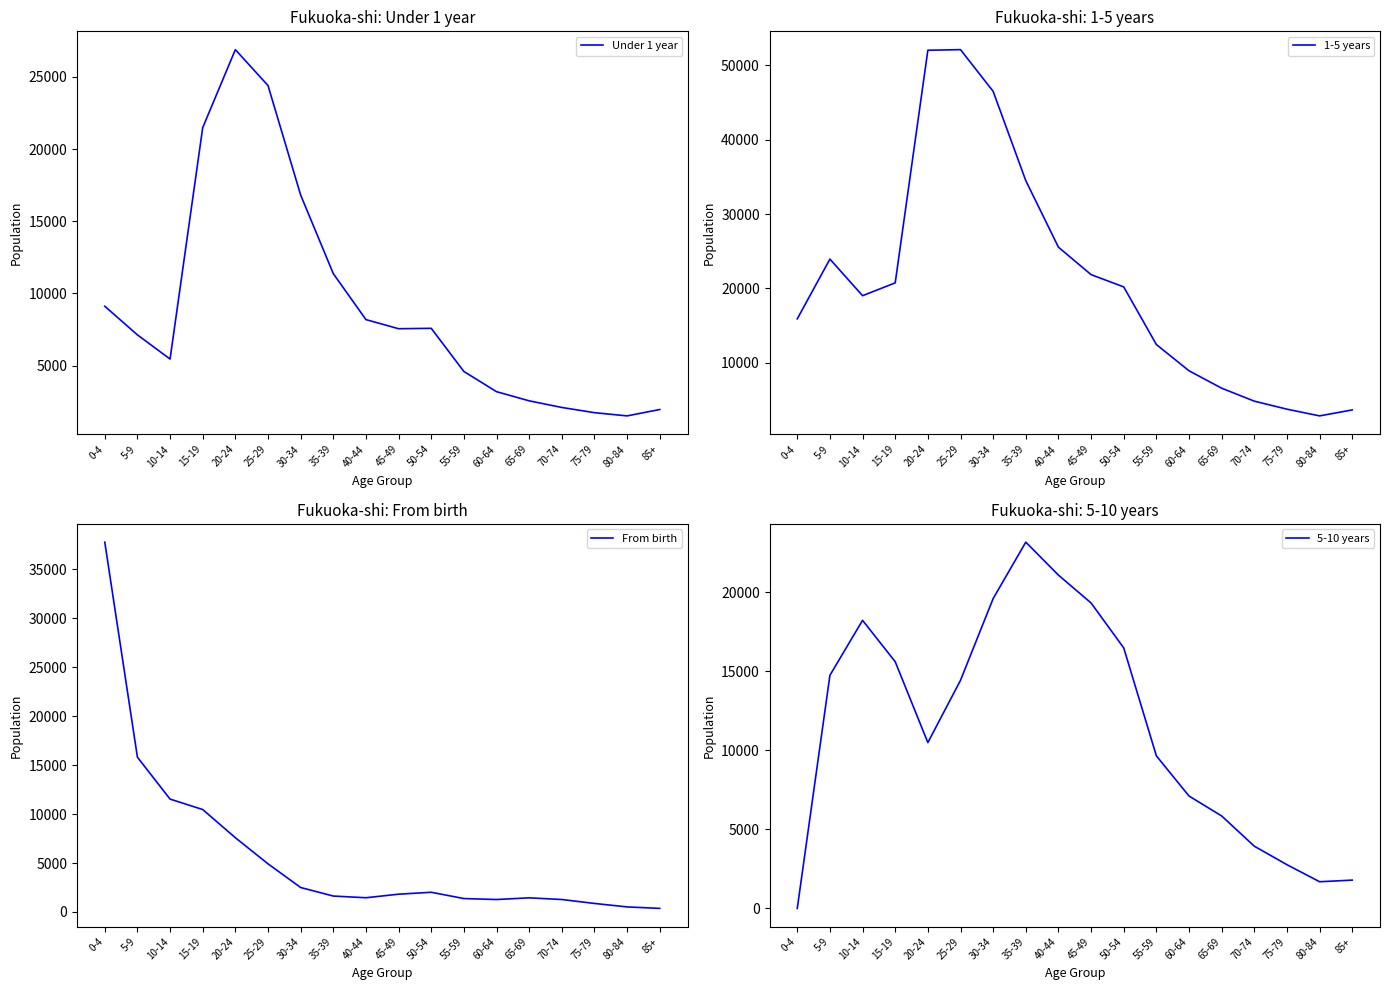

What is the value of the From birth point at the 9th from the left?

1455